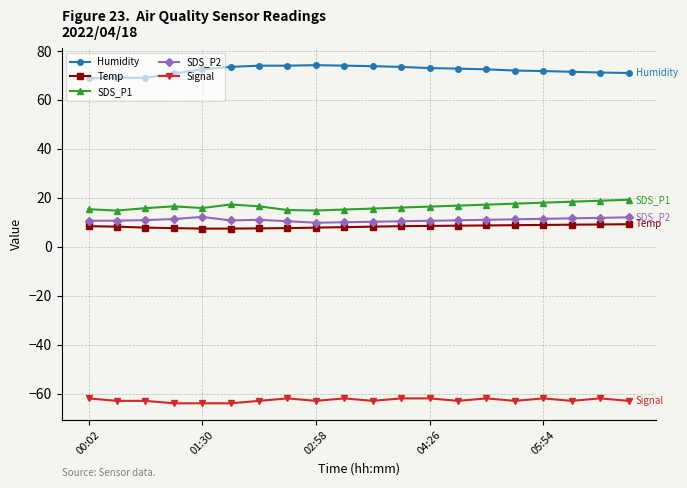

What is the highest value of the SDS_P1 series?

19.2